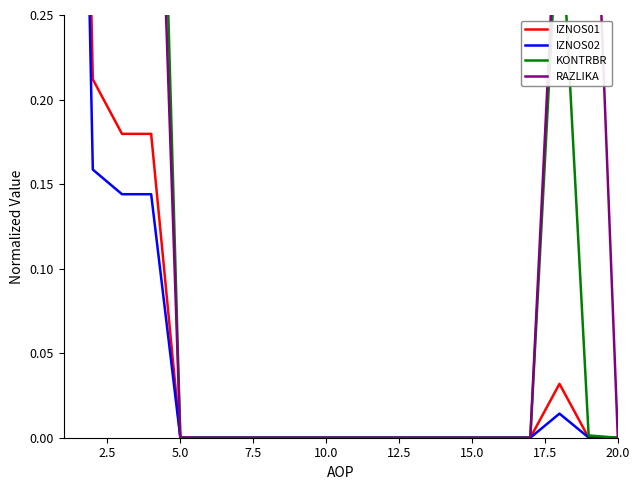

True or false: RAZLIKA and KONTRBR cross at least once.

True